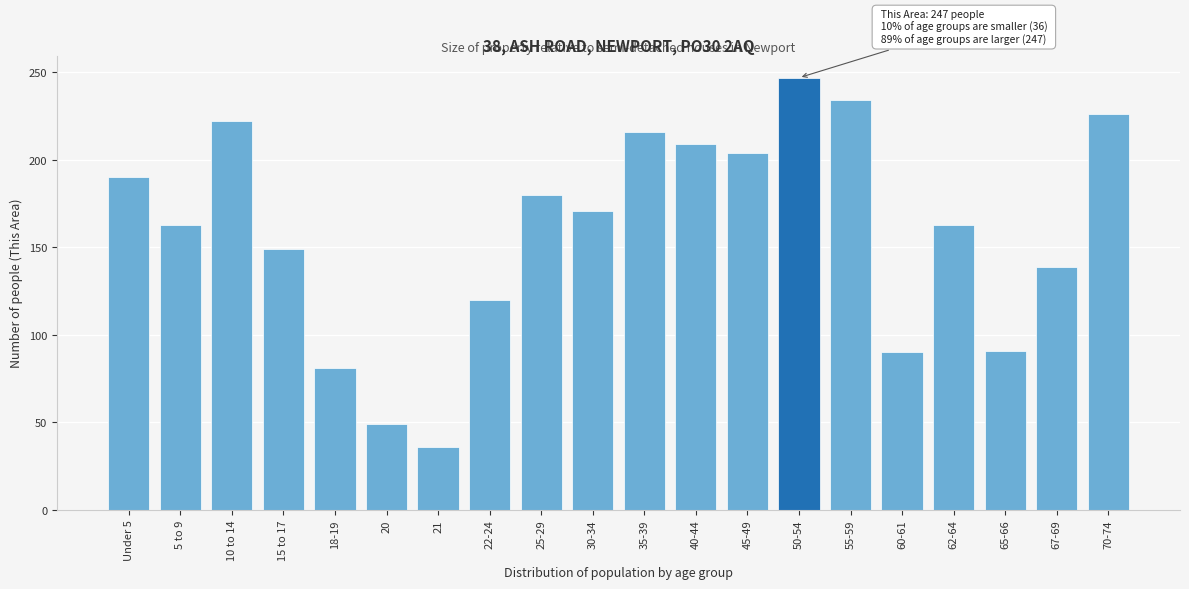

What is the label of the 11th bar from the left?

35-39